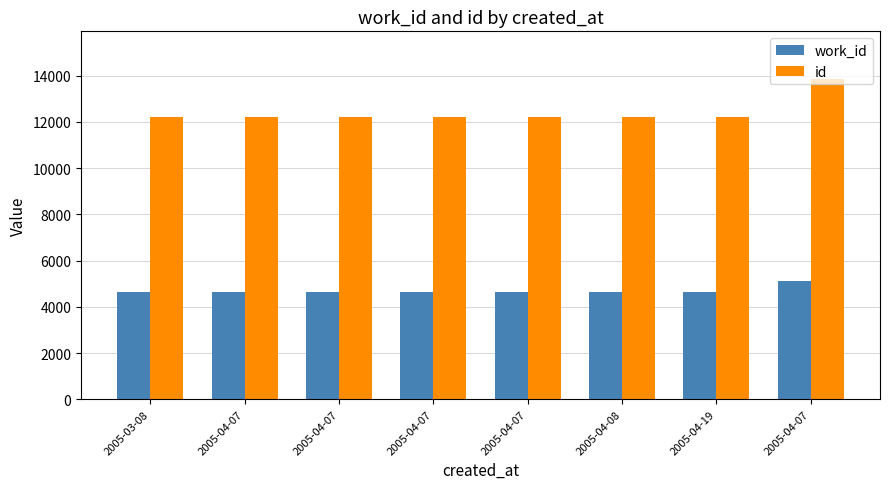

Rank the series by their maximum value, from lowest to highest.

work_id, id